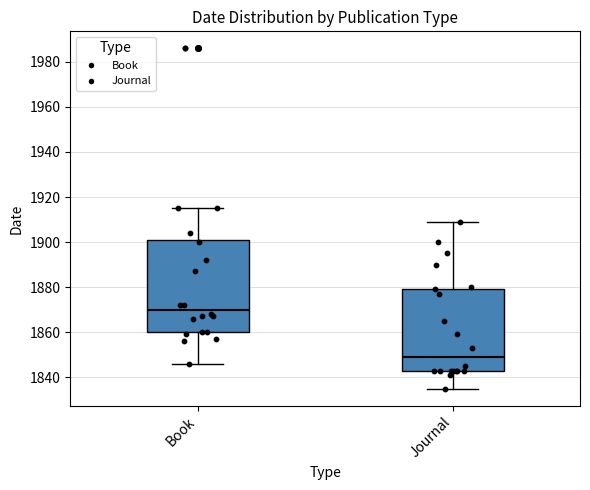

Reading left to right, transcribe this box plot: for each box, give where its median line is, the range the box spans, and where its two whiskers end, as read against the y-axis. The values are not printed on the chart, so give them approximately, as read against the axis.

Book: median 1870, box 1860 to 1902, whiskers 1846 to 1916
Journal: median 1850, box 1844 to 1880, whiskers 1836 to 1910